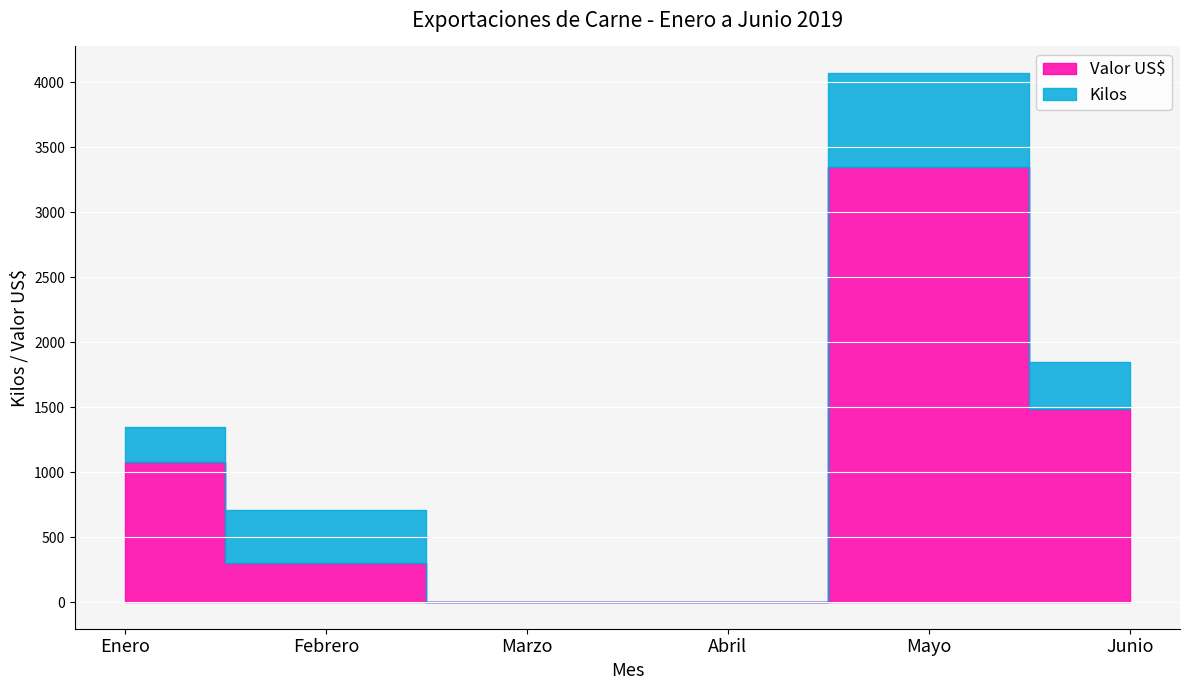

Reading left to right, what are all the values shown in this chart?

Kilos: Enero=272.2	Febrero=408.2	Marzo=0.0	Abril=0.0	Mayo=725.8	Junio=363.0
Valor US$: Enero=1080.0	Febrero=300.0	Marzo=0.0	Abril=0.0	Mayo=3348.0	Junio=1488.0